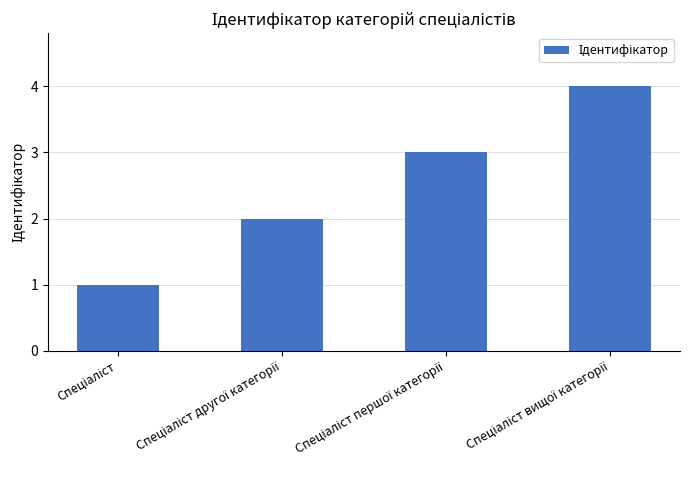

What is the value of the 3rd bar from the left?

3